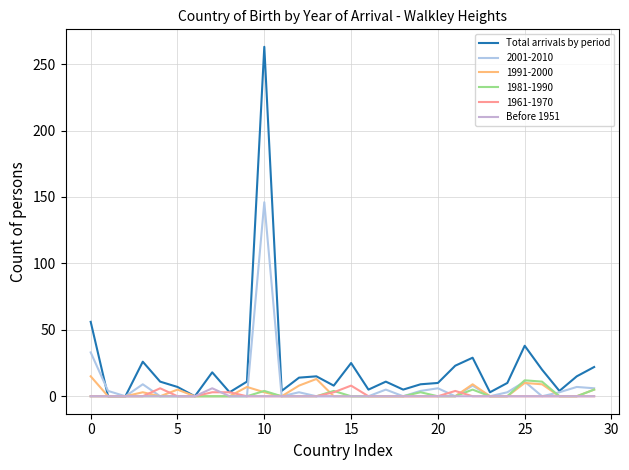

How many interior local peaks does the Before 1951 series have?

1